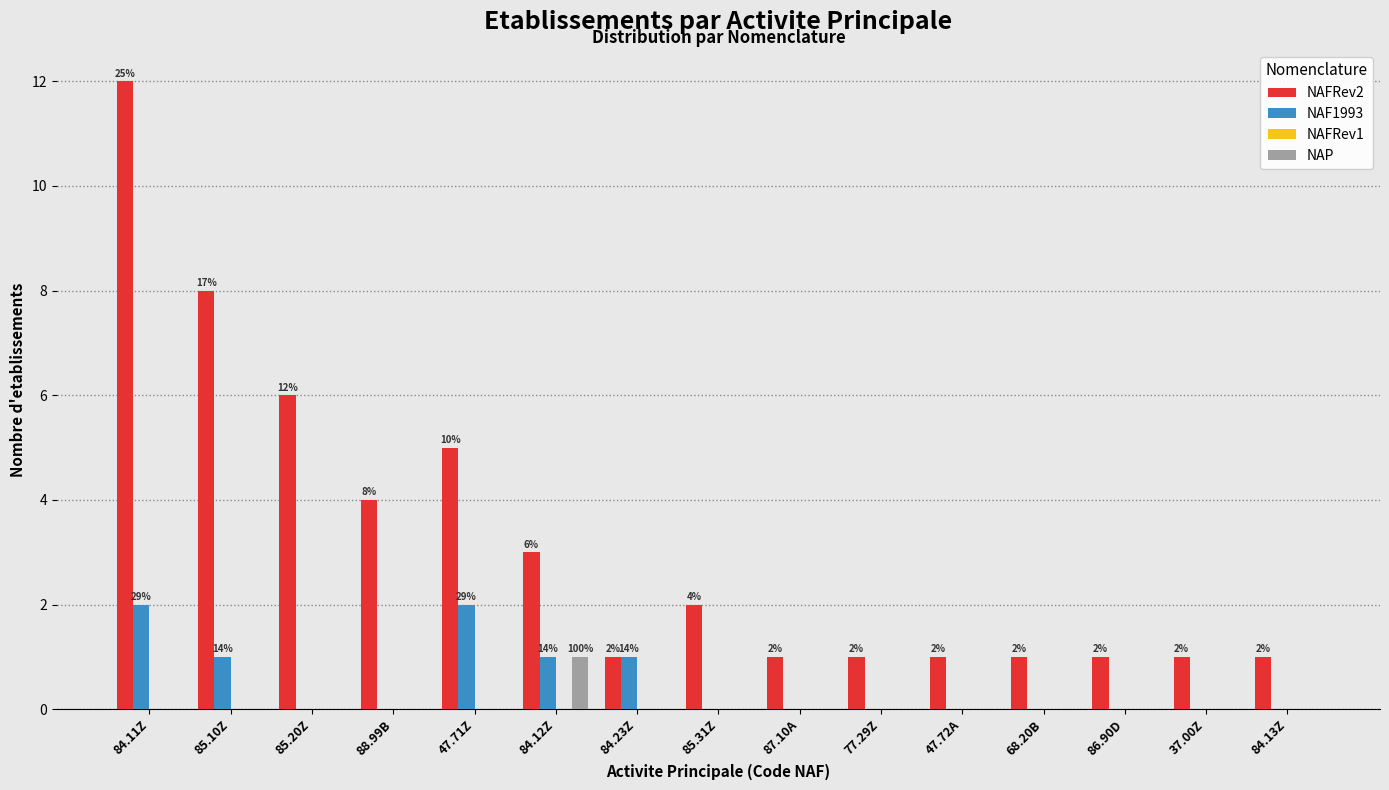

True or false: NAP has a value of 1 at 84.12Z.

True